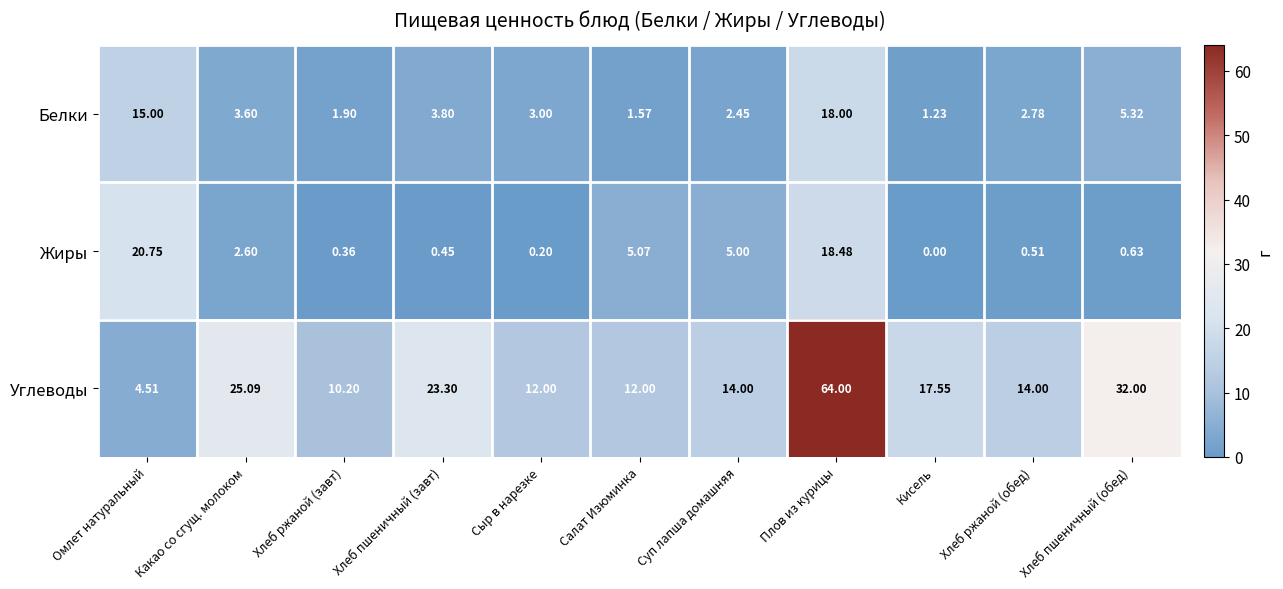

Is the value of Углеводы at Кисель greater than the value of Белки at Сыр в нарезке?

Yes